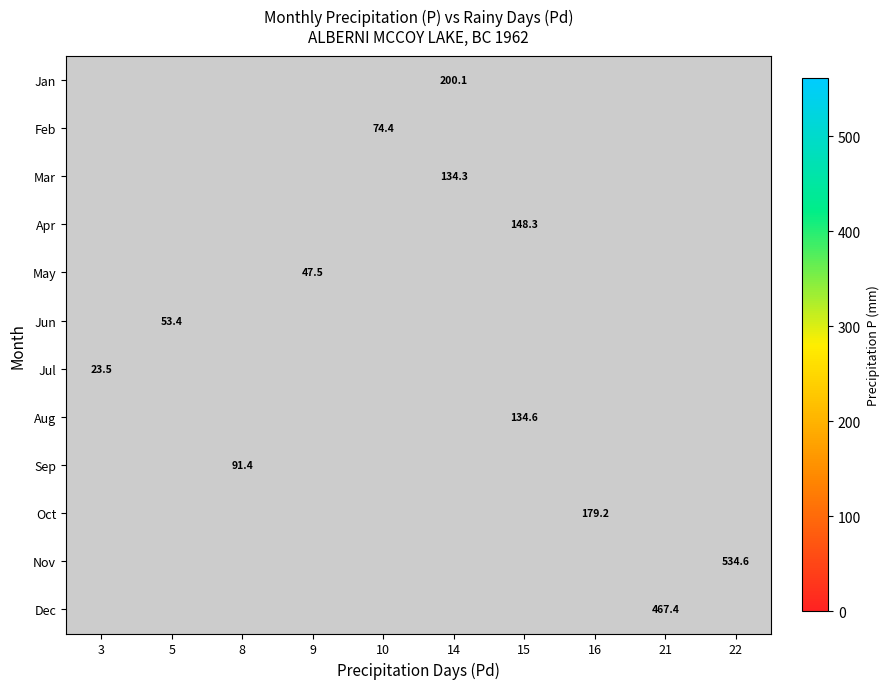

Count the number of categories in the chart.

10